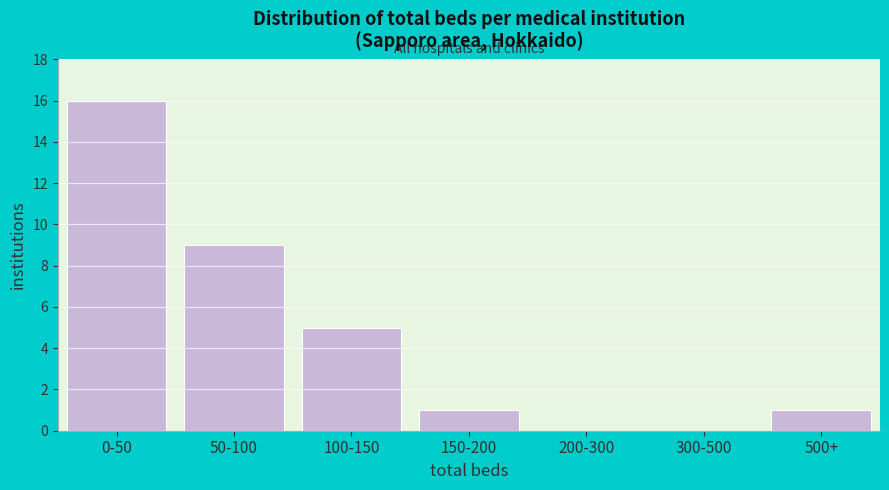

Reading left to right, what are all the values shown in this chart?

0-50=16	50-100=9	100-150=5	150-200=1	200-300=0	300-500=0	500+=1